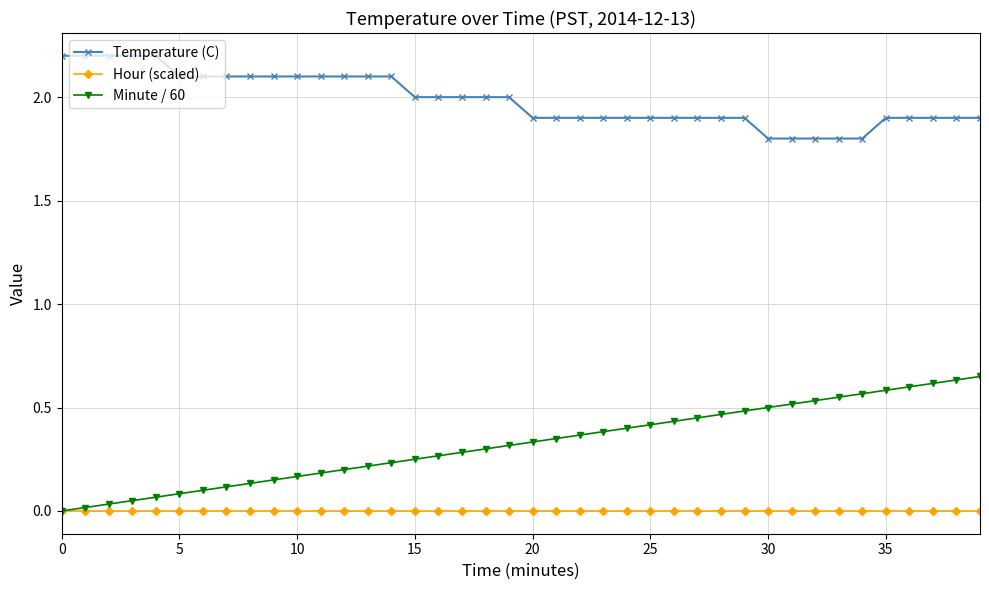

List the series in order of their peak value, lowest first.

Hour (scaled), Minute / 60, Temperature (C)